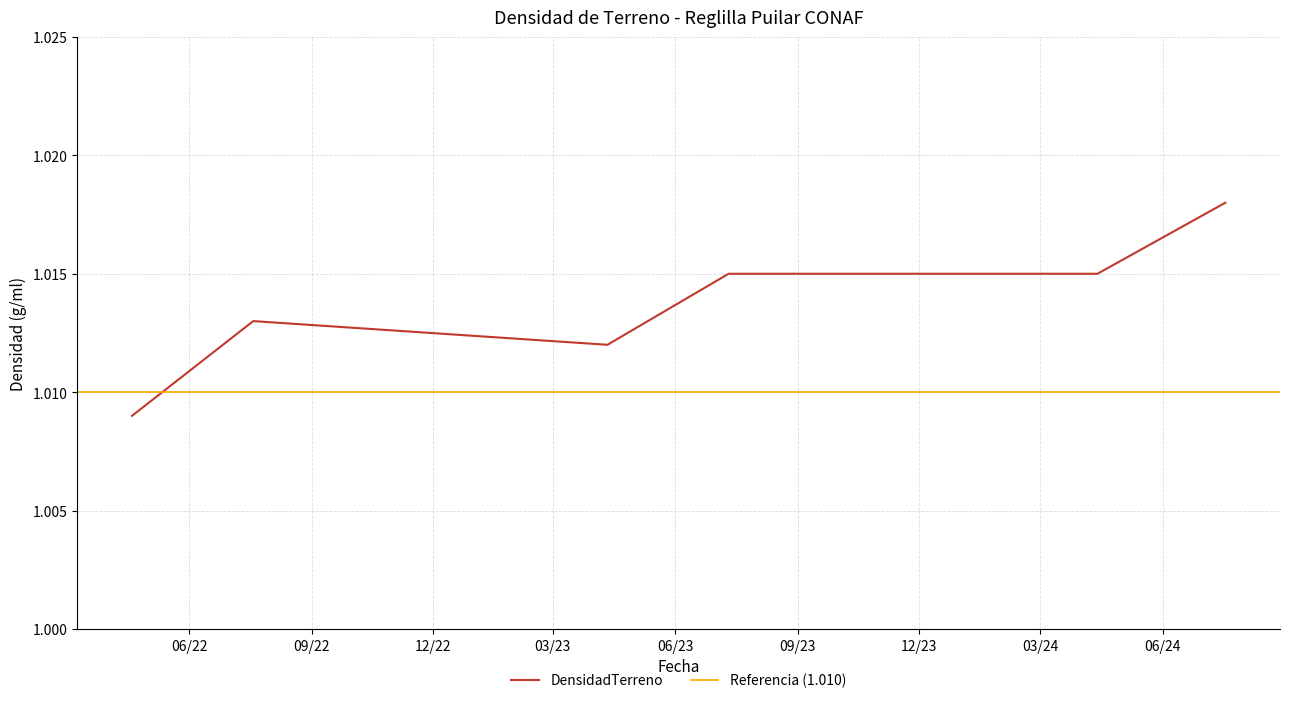

Read the value at 06/22.

1.0